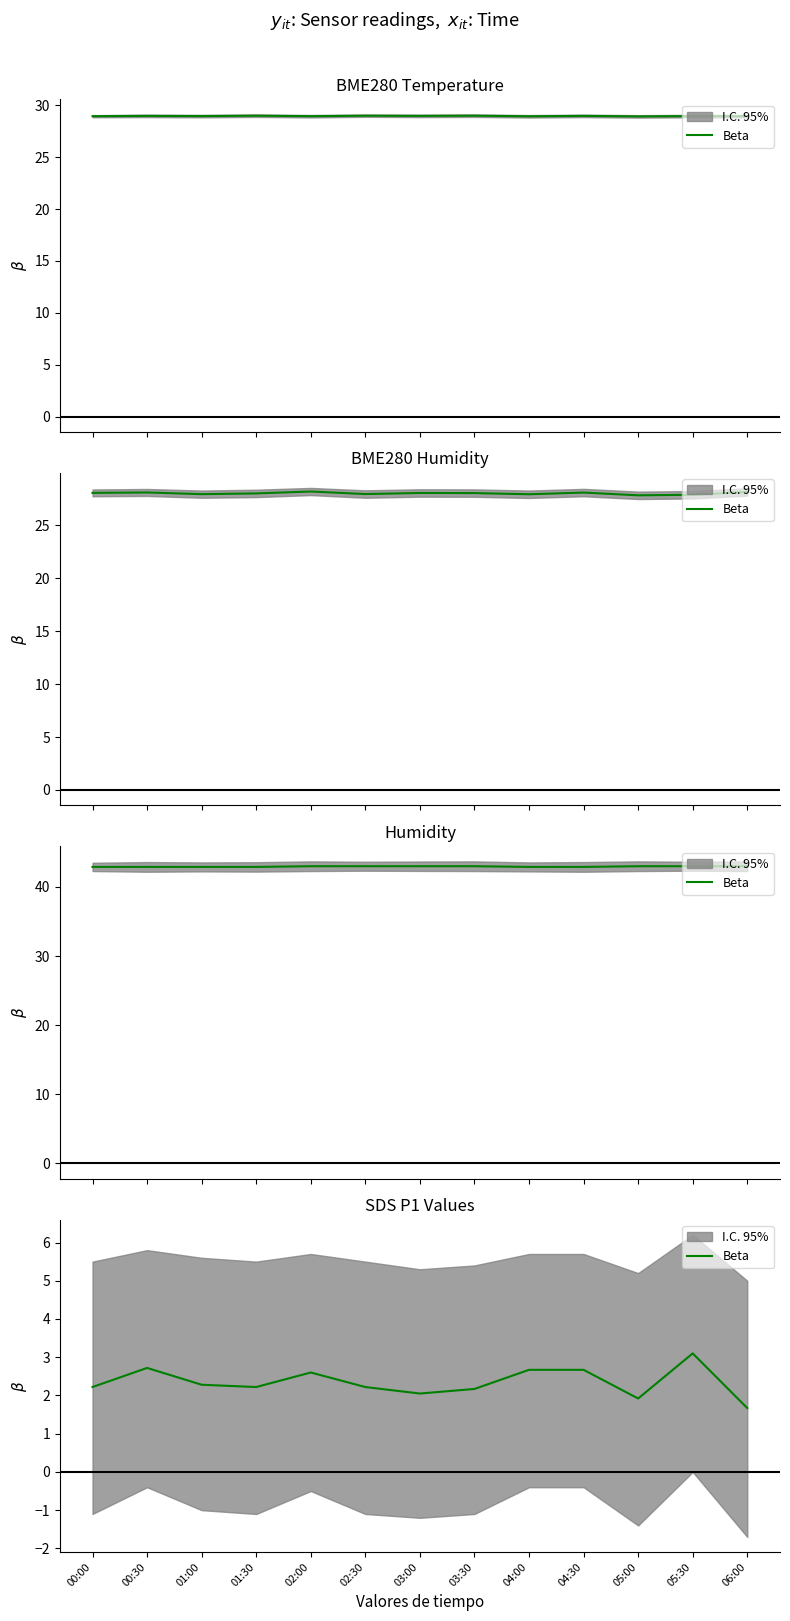

How many lines are shown in the chart?

1